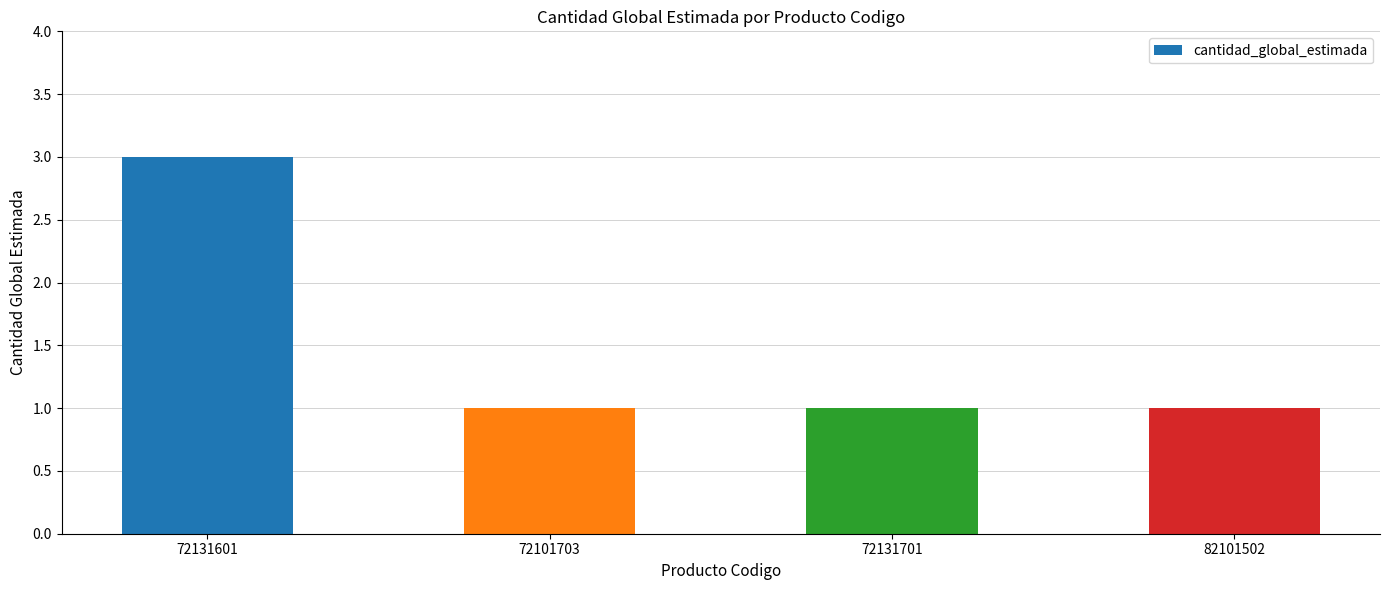

Is it true that the value at 72101703 is 2?

False